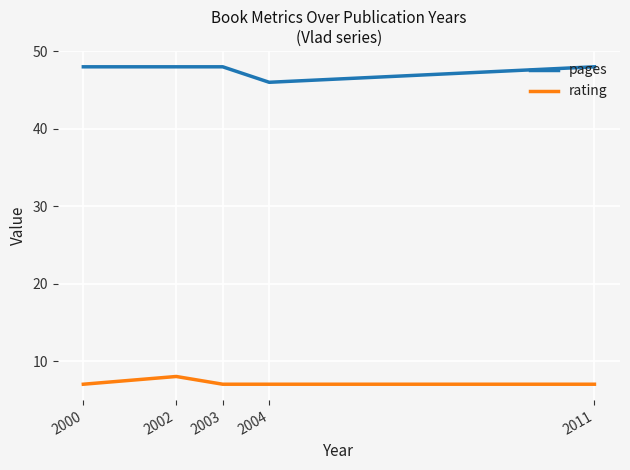

The value of rating at 2000 is 11. True or false?

False